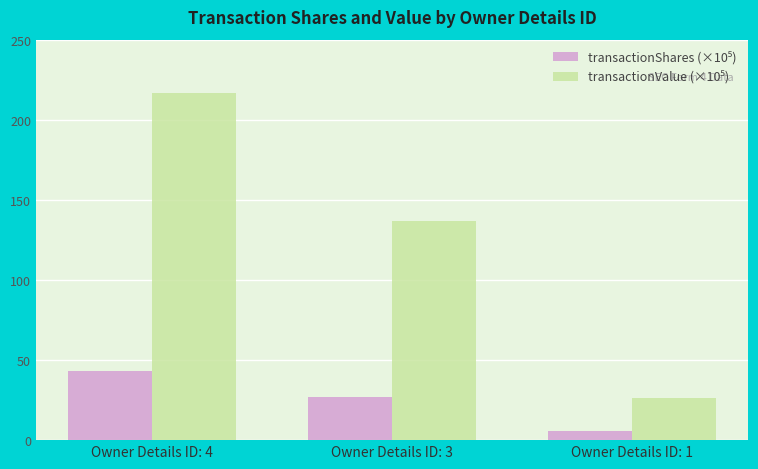

At which category is the sum across all series the highest?

Owner Details ID: 4